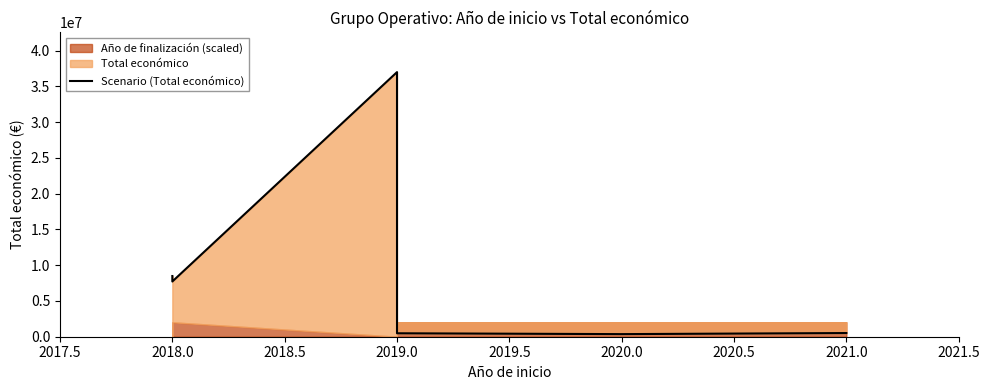

Is it true that the value at 2020.0 is 363424?

True